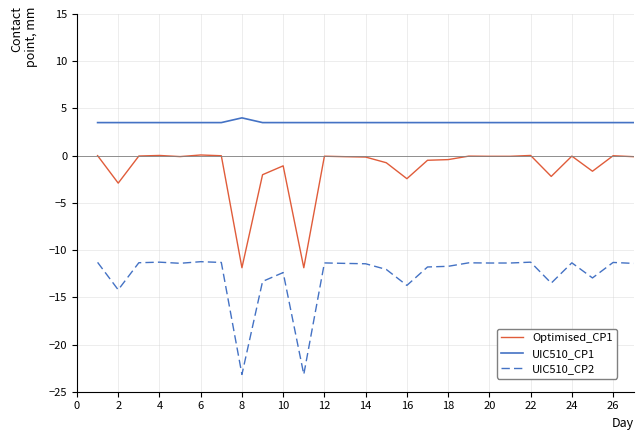

True or false: UIC510_CP1 and Optimised_CP1 intersect in this chart.

False